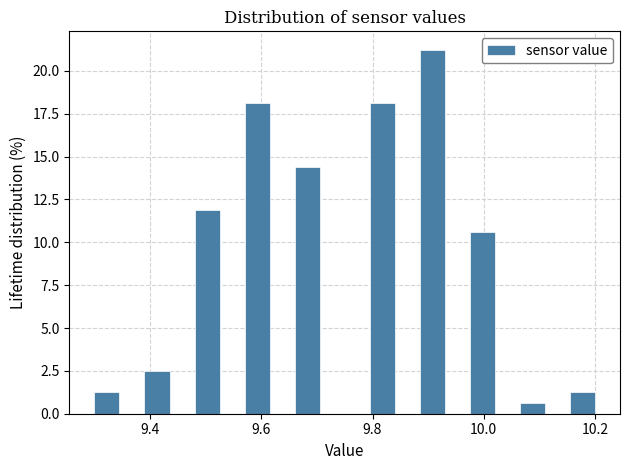

Read against the x-axis, roughly where is the centre of the tallest bar?

9.90